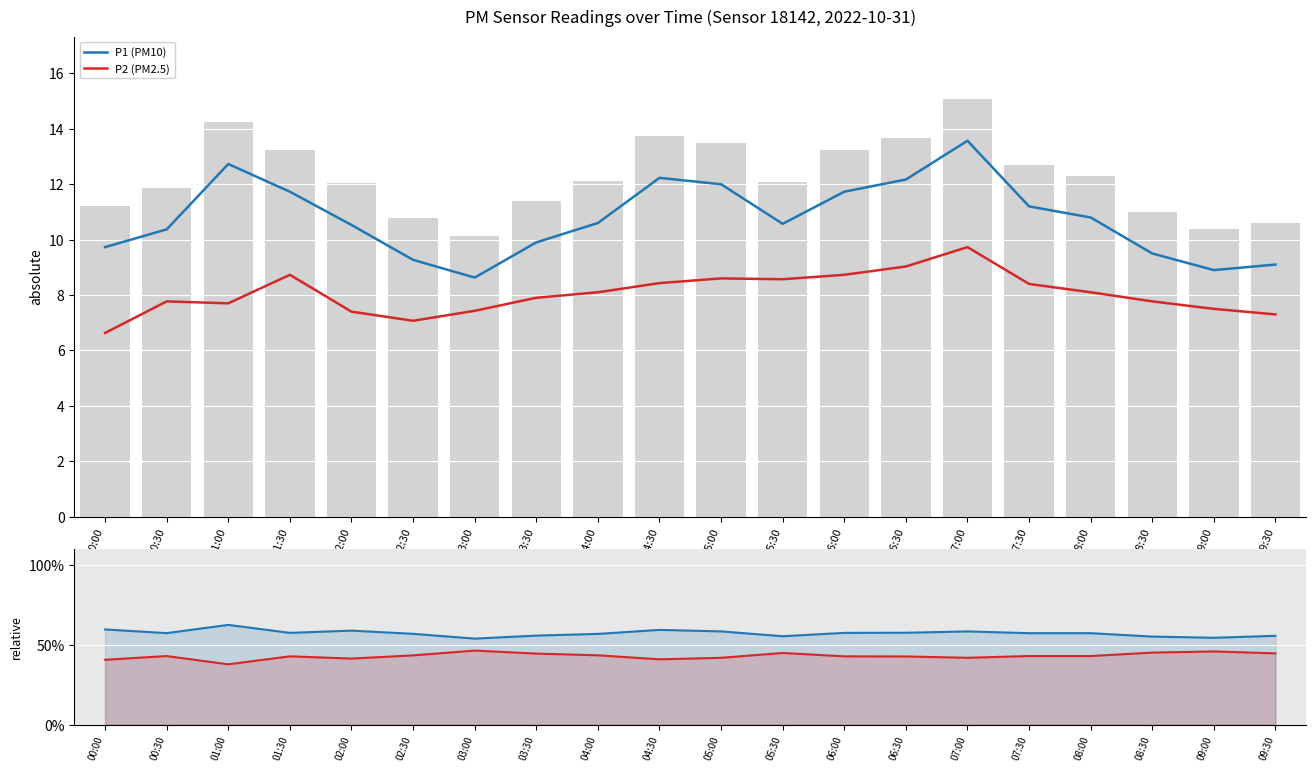

What is the value of the P1 (PM10) bar at the 1st from the left?

59.5